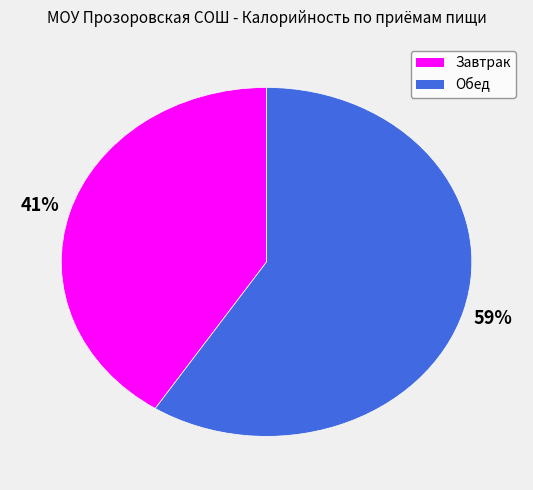

To the nearest percent, what is the difference between the Обед and Завтрак slice percentages?

18%